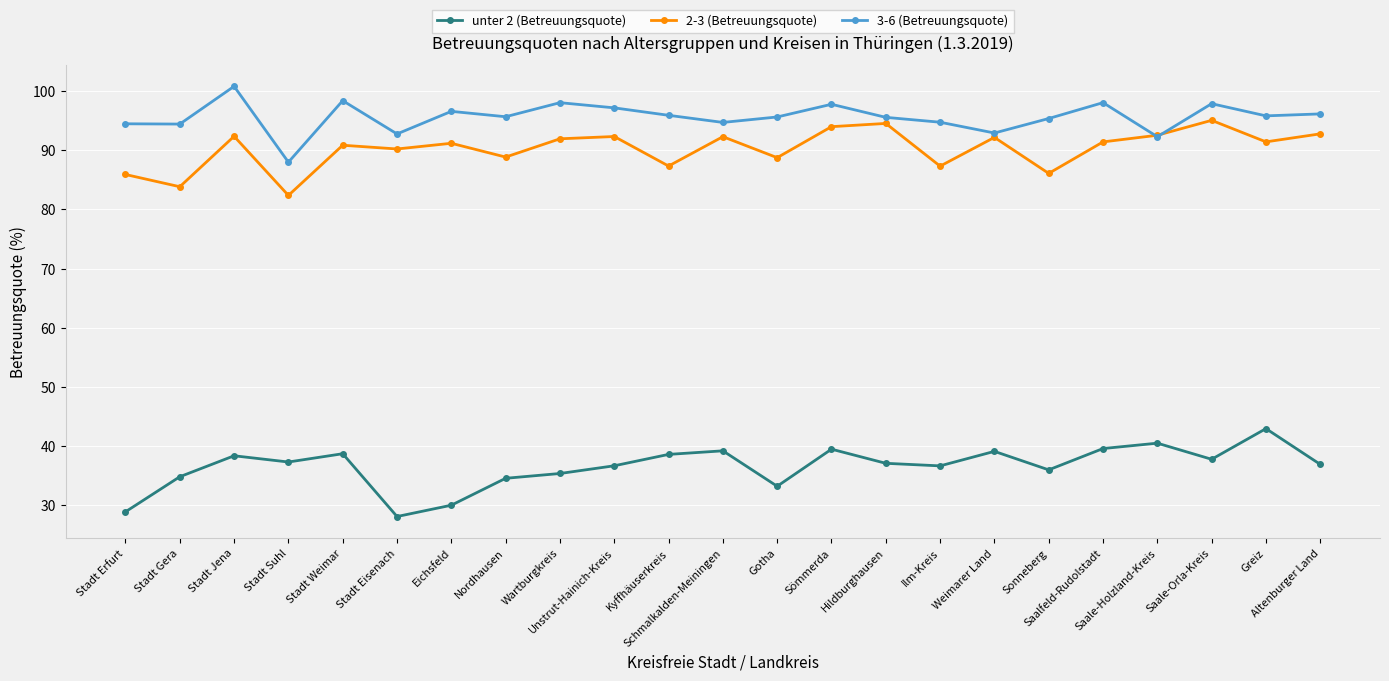

At which label does 2-3 (Betreuungsquote) reach its minimum?

Stadt Suhl